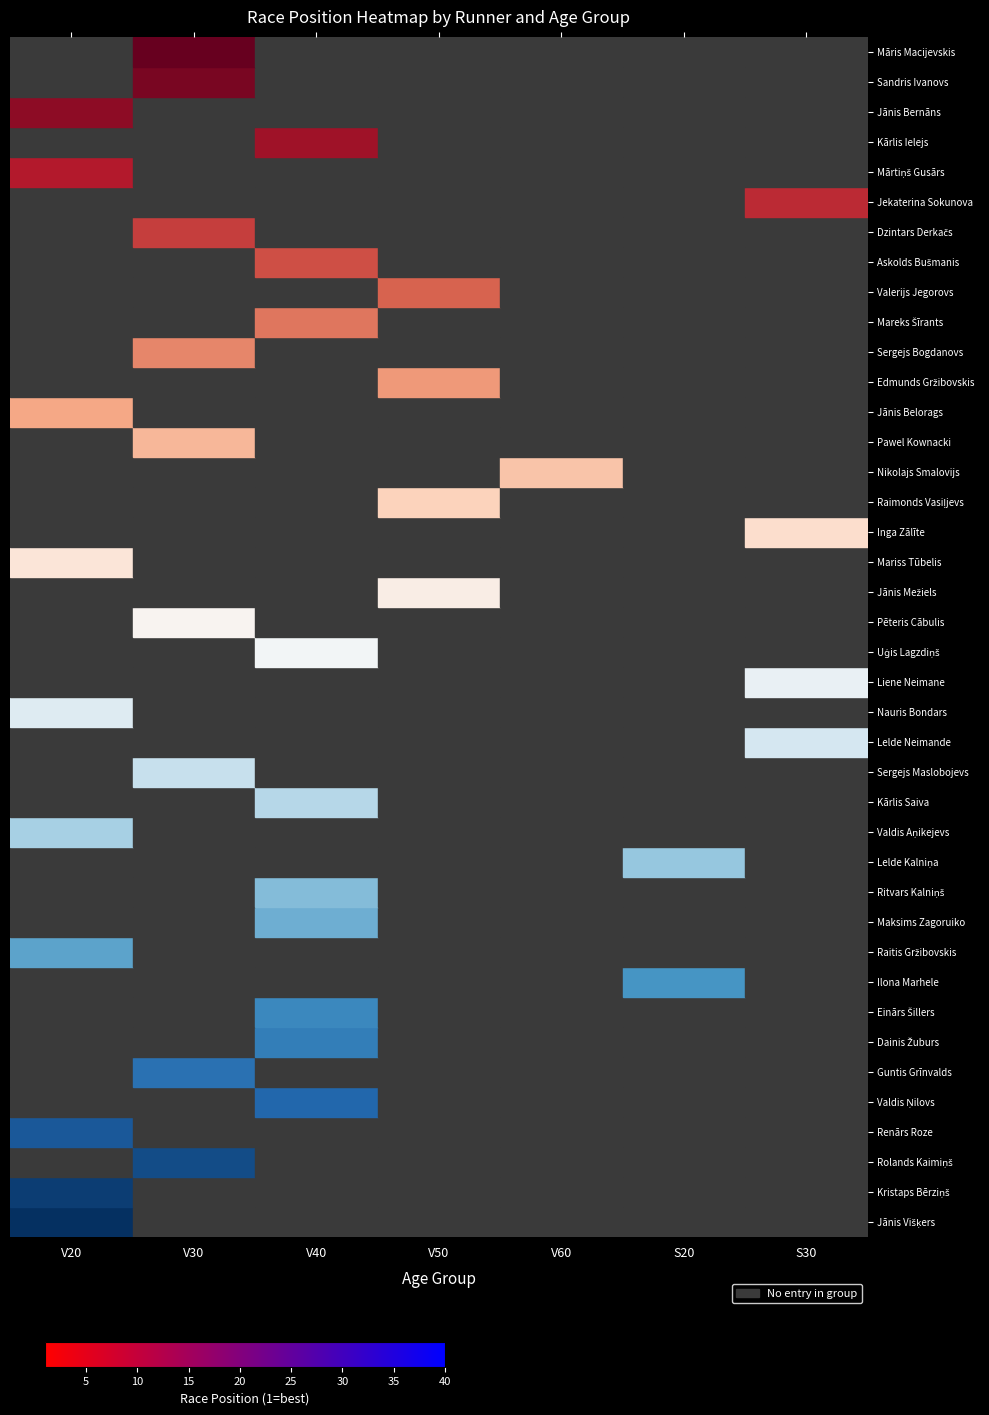

Is the value of Uģis Lagzdiņš at V30 greater than the value of Jānis Višķers at S30?

No